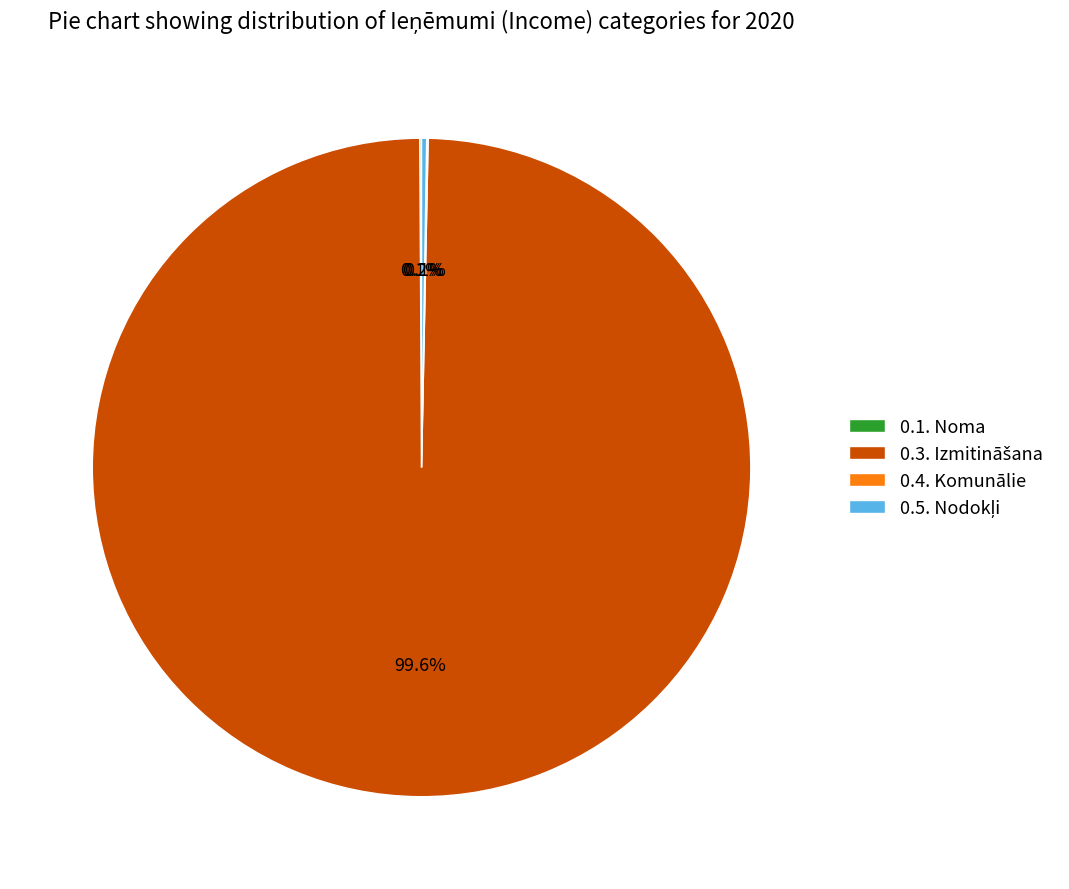

Count the number of slices in the pie.

4